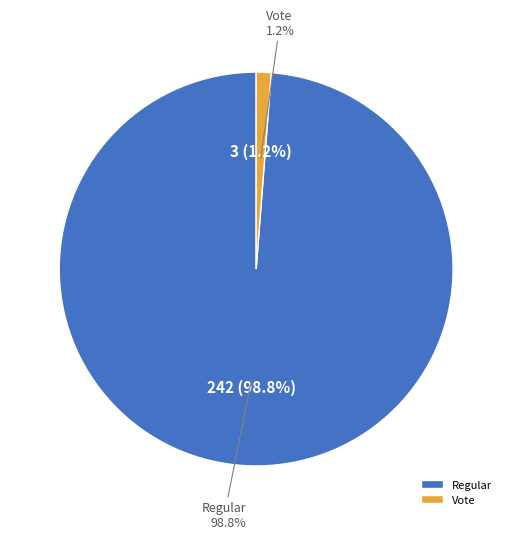

Does any single category account for the majority?

Yes